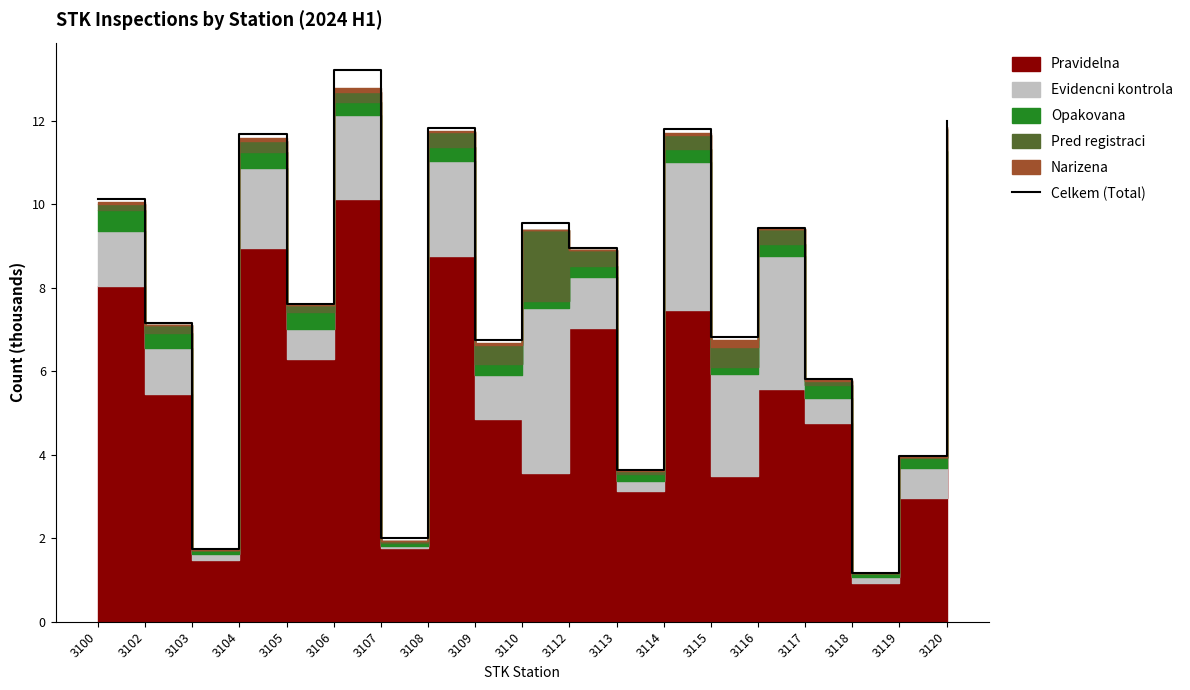

Reading right to left, transcribe all the data shown in this chart.

3120=12.0	3119=4.0	3118=1.2	3117=5.8	3116=9.4	3115=6.8	3114=11.8	3113=3.6	3112=9.0	3110=9.6	3109=6.7	3108=11.8	3107=2.0	3106=13.2	3105=7.6	3104=11.7	3103=1.7	3102=7.2	3100=10.1